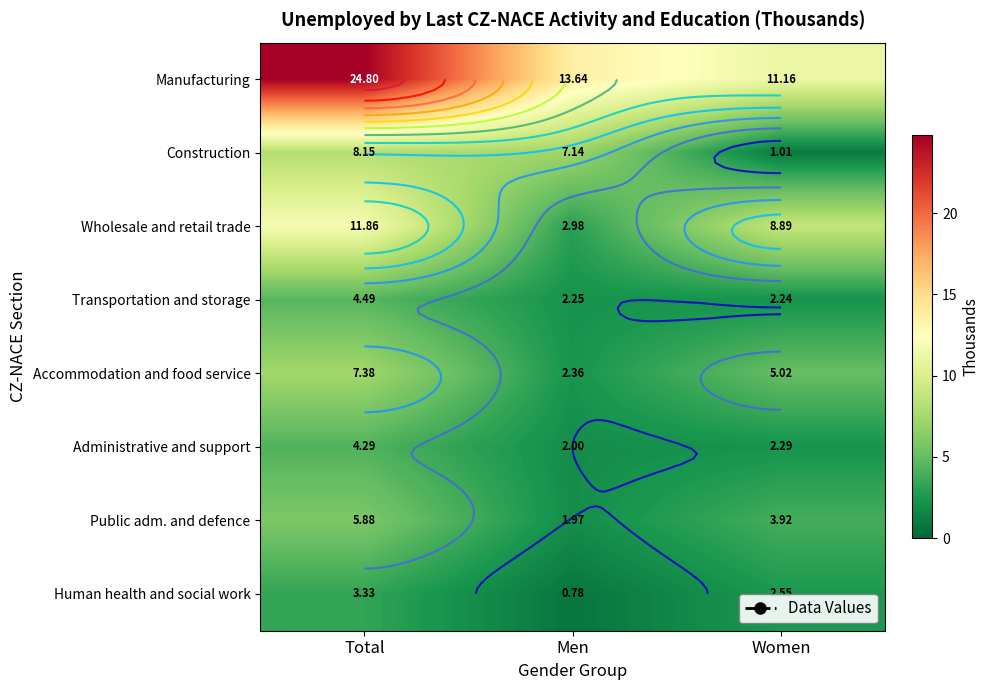

Rank the series by their maximum value, from highest to lowest.

Manufacturing, Wholesale and retail trade, Construction, Accommodation and food service, Public adm. and defence, Transportation and storage, Administrative and support, Human health and social work